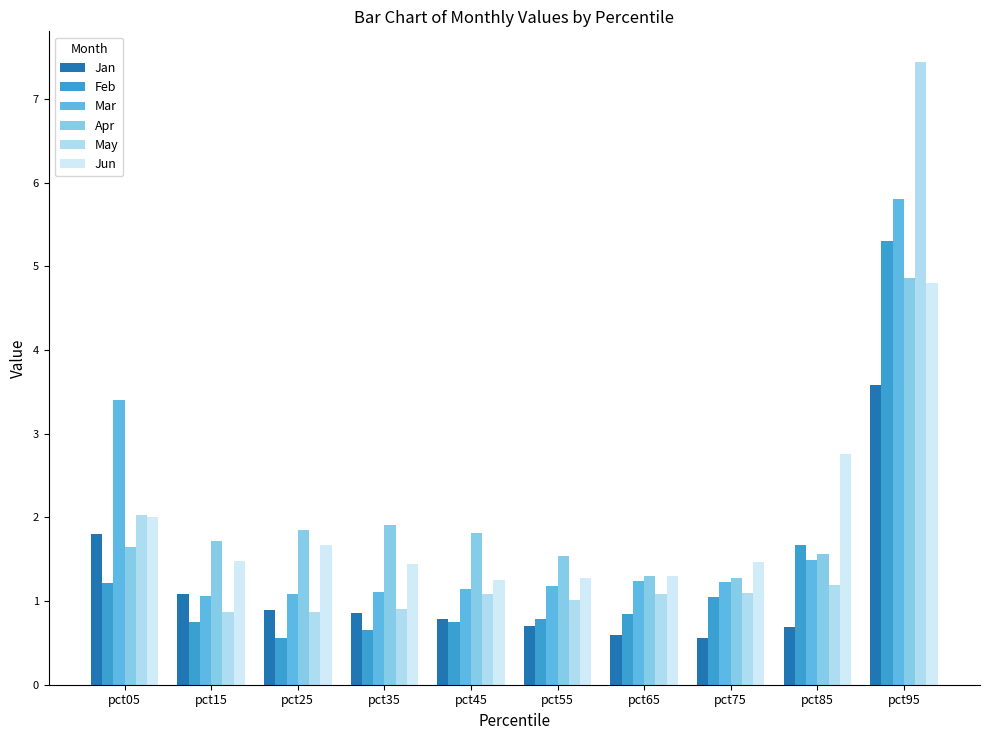

List the labels in order of Apr value, smallest first.

pct75, pct65, pct55, pct85, pct05, pct15, pct45, pct25, pct35, pct95